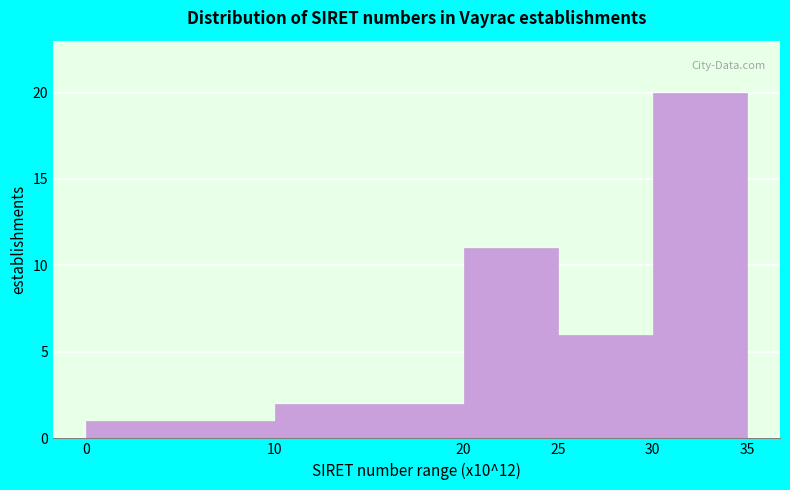

Reading left to right, list every bar in this chart as the range it spans on the x-axis followed by its height. The values are not printed on the chart, so give them approximately, as read against the axis.

0 to 10: 1
10 to 20: 2
20 to 25: 11
25 to 30: 6
30 to 35: 20